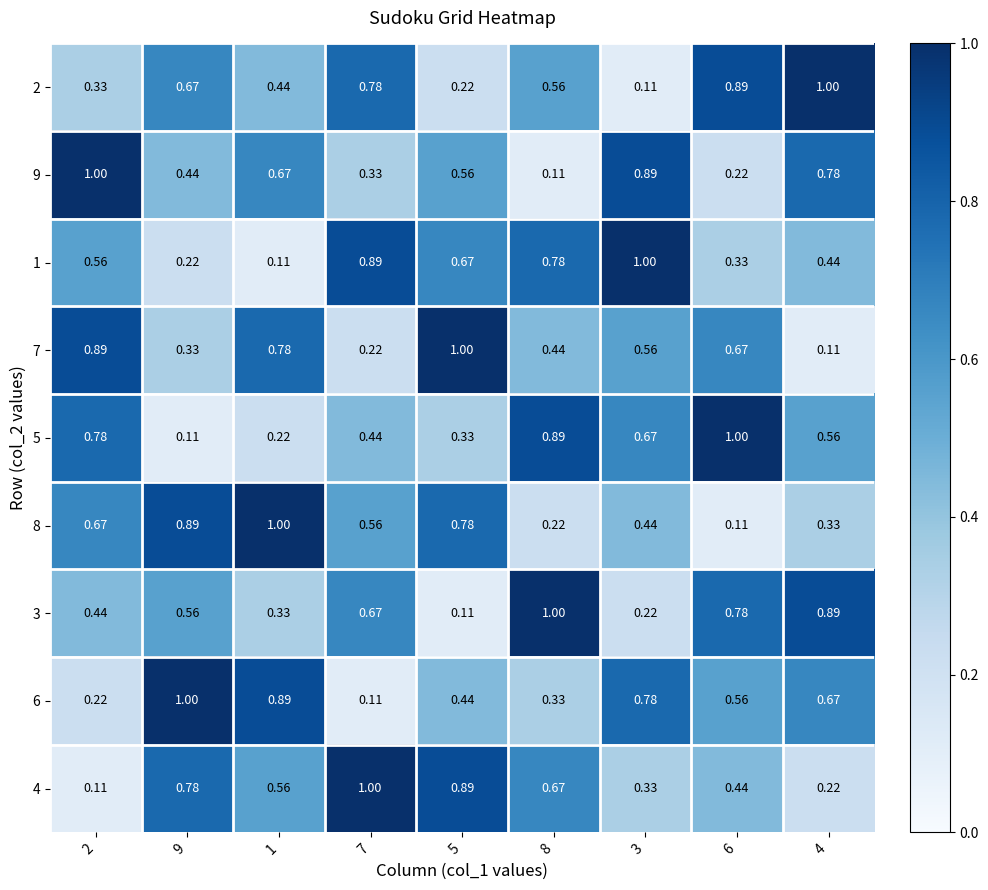

How many distinct data groups are displayed?

9